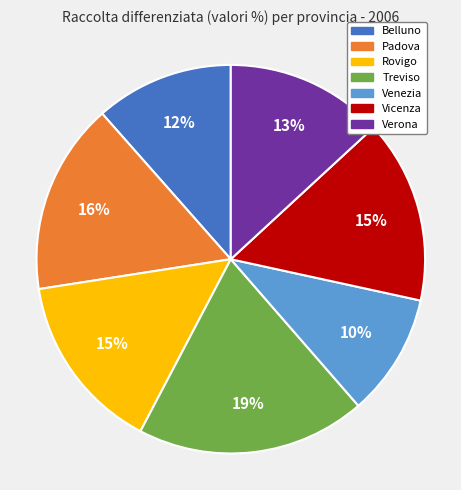

To the nearest percent, what is the combined percentage of Venezia and Rovigo?

25%